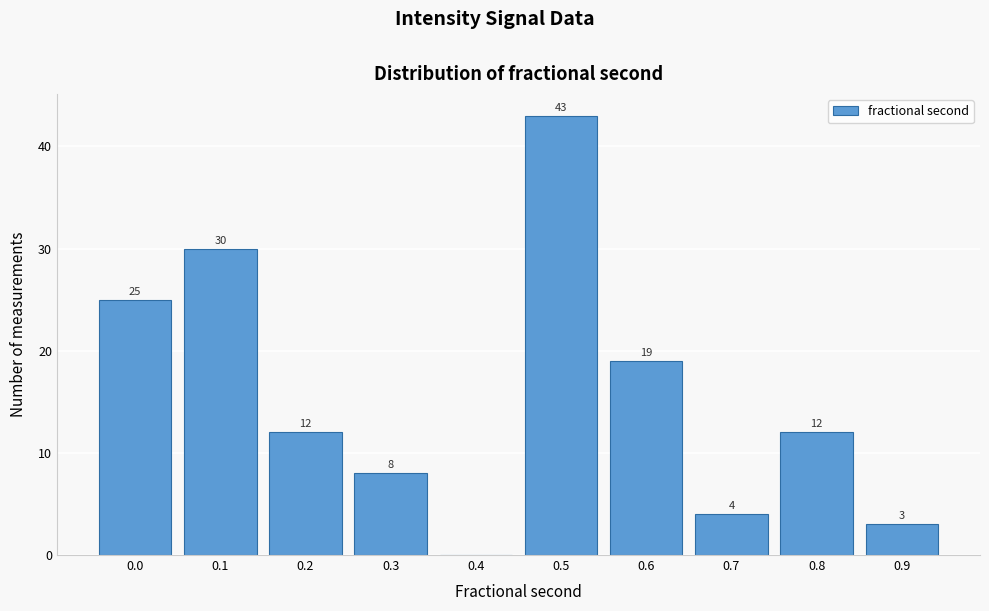

Reading right to left, extract all data points from this chart.

0.9=3	0.8=12	0.7=4	0.6=19	0.5=43	0.4=0	0.3=8	0.2=12	0.1=30	0.0=25